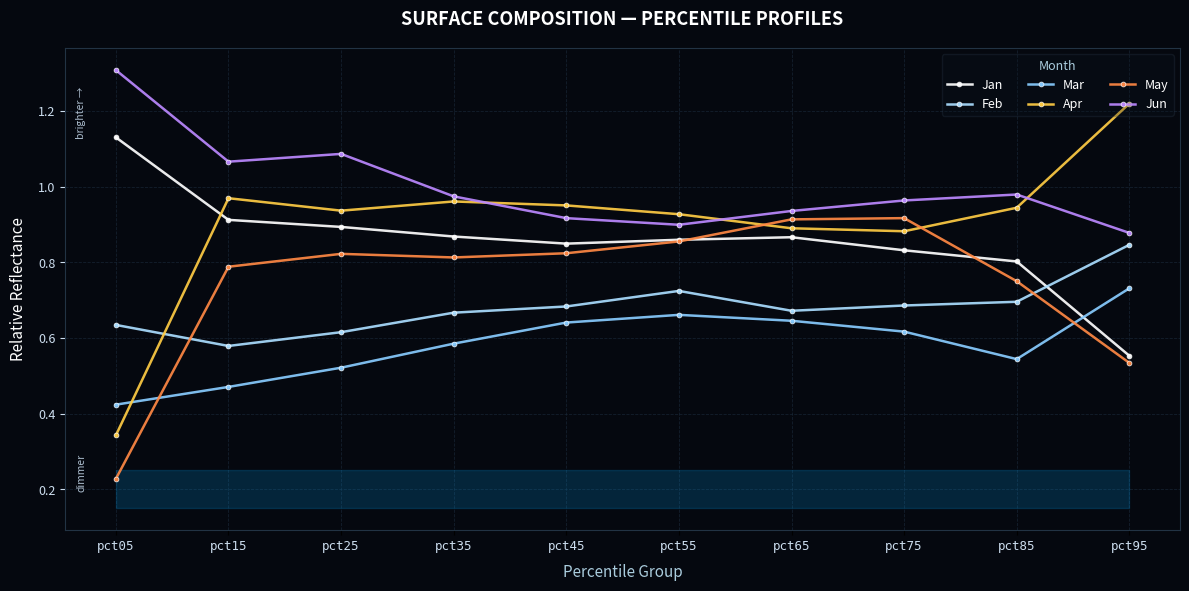

Where is the first local minimum for Feb?

pct15